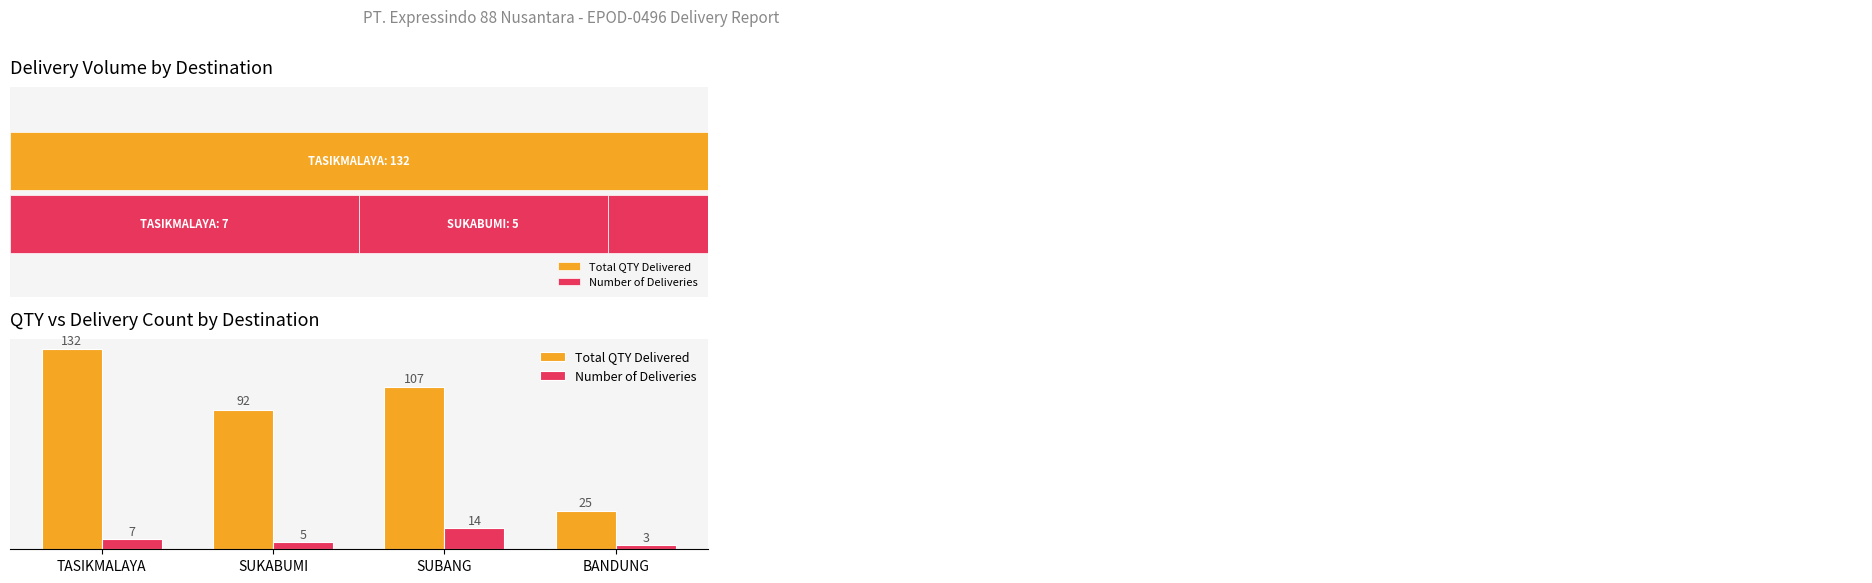

What is the difference between the Total QTY Delivered values at SUKABUMI and BANDUNG?

67